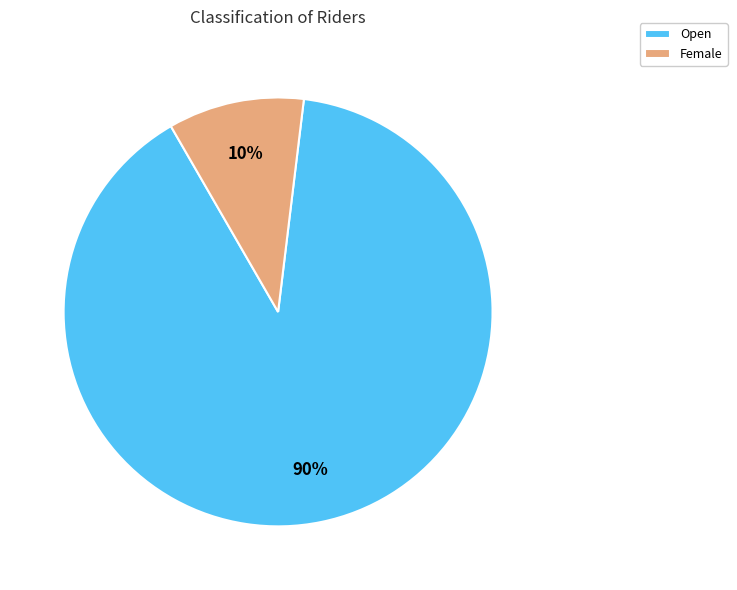

The Female slice represents 10% of the pie. True or false?

True